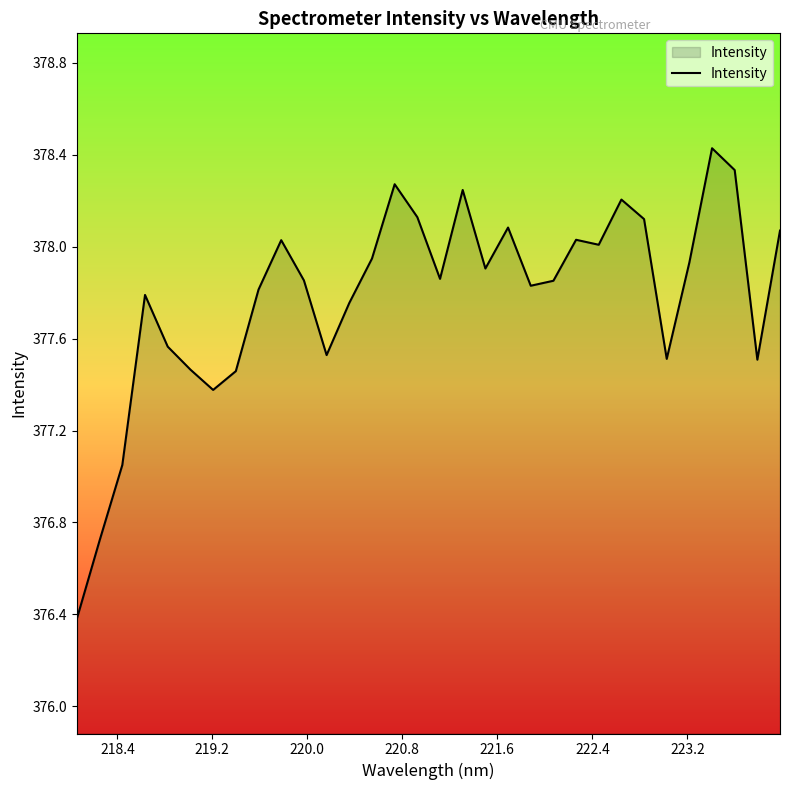

What is the maximum value shown in the chart?

378.4